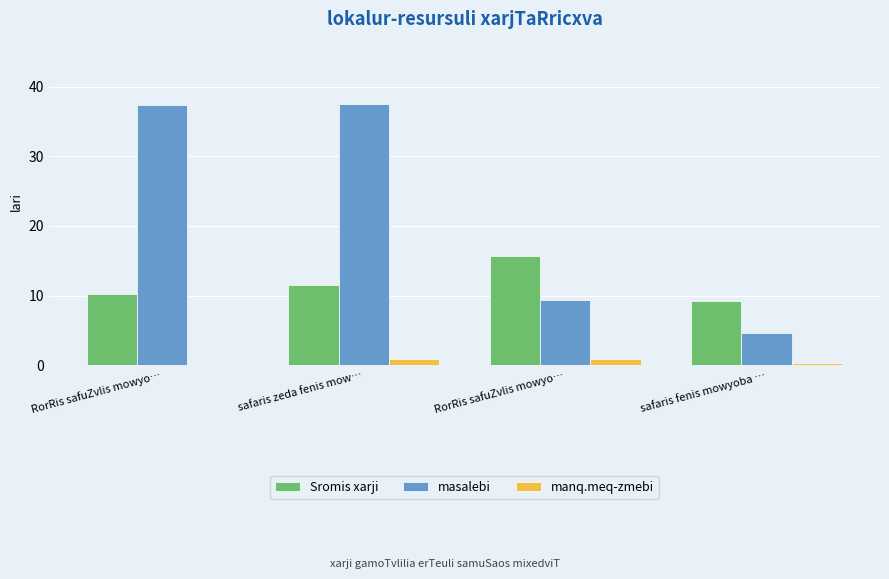

What is the label of the 2nd bar from the left?

safaris zeda fenis mow…